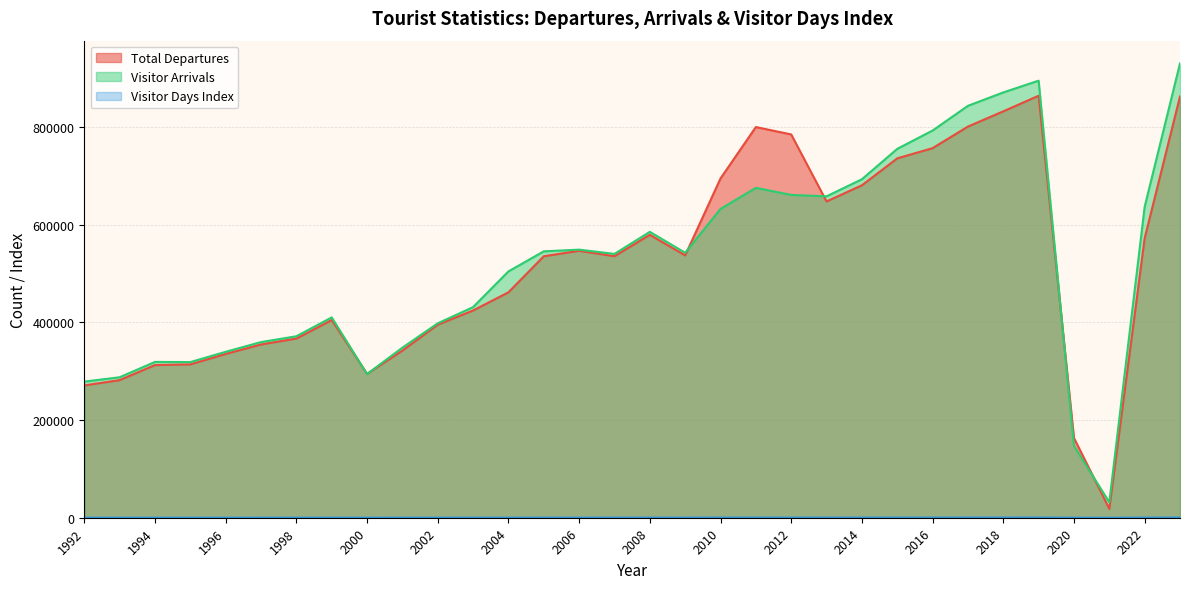

What is the difference between the second highest and minimum values in the Visitor Arrivals series?

862771.0